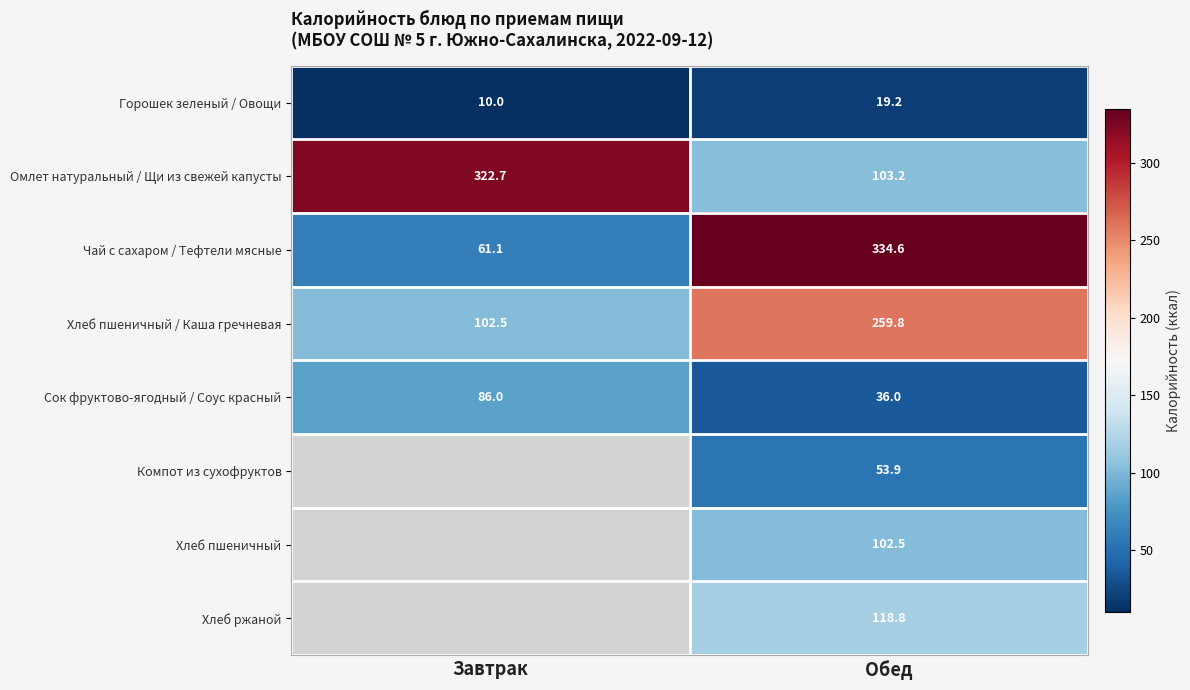

True or false: Чай с сахаром / Тефтели мясные has a value of 103.7 at Обед.

False